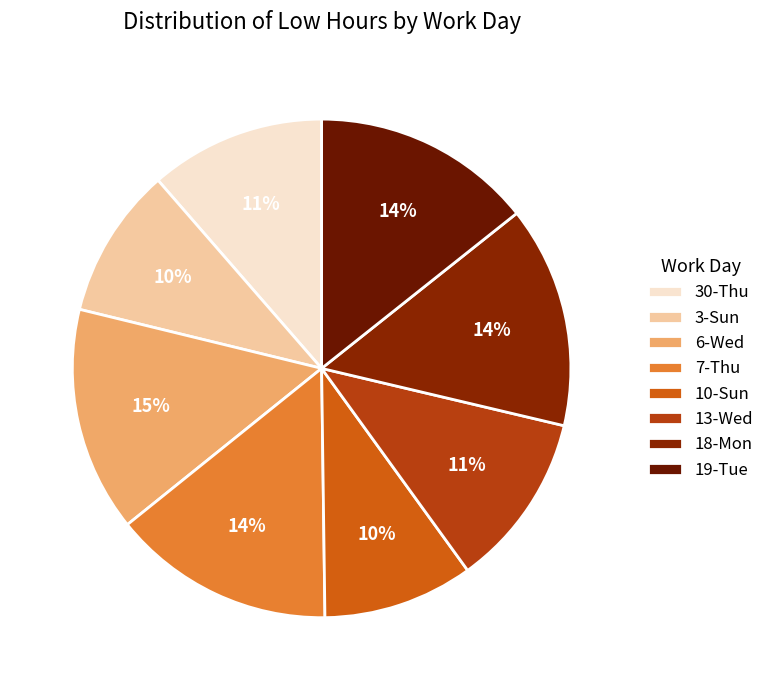

True or false: 18-Mon accounts for 14% of the total.

True